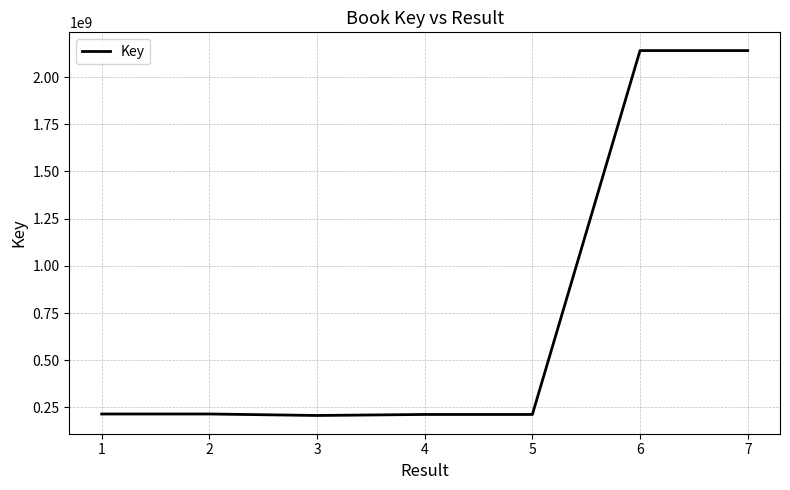

What is the greatest value displayed?

2140073977